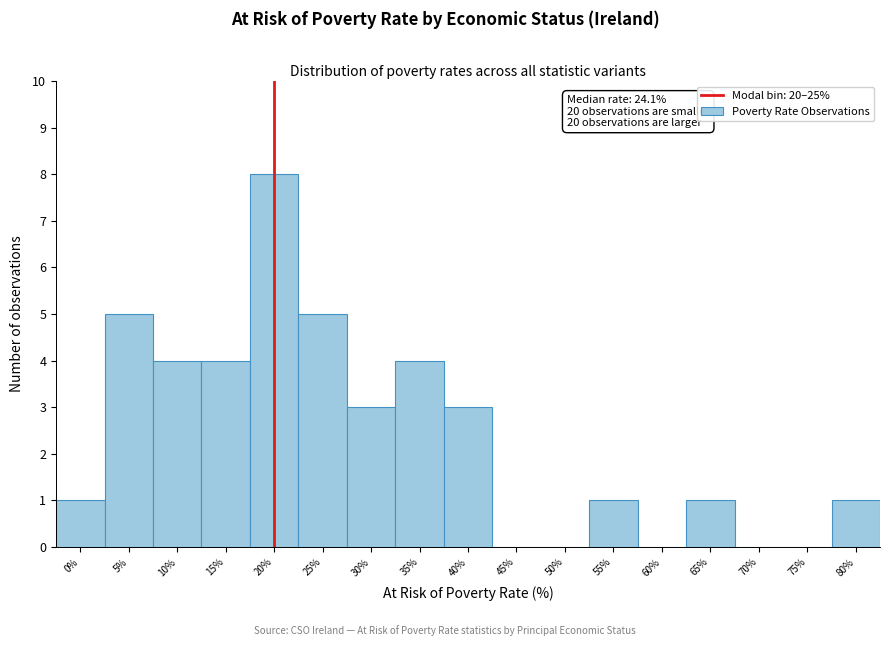

Reading left to right, extract all data points from this chart.

0%=1	5%=5	10%=4	15%=4	20%=8	25%=5	30%=3	35%=4	40%=3	45%=0	50%=0	55%=1	60%=0	65%=1	70%=0	75%=0	80%=1